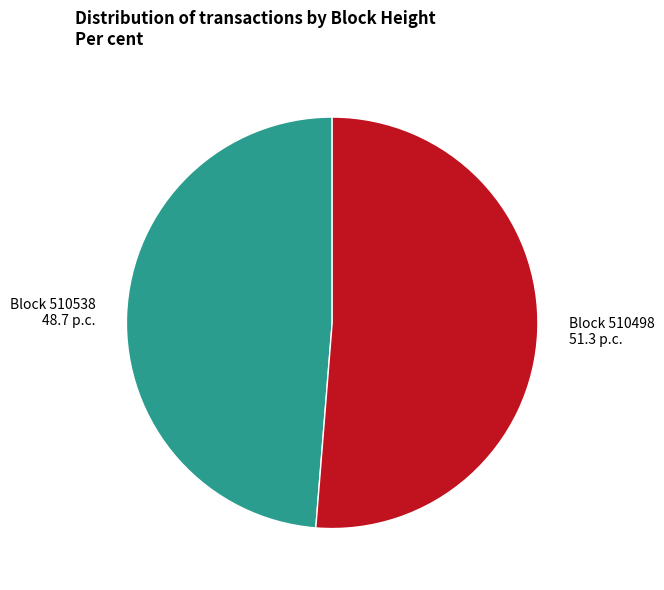

Does any single category account for the majority?

Yes